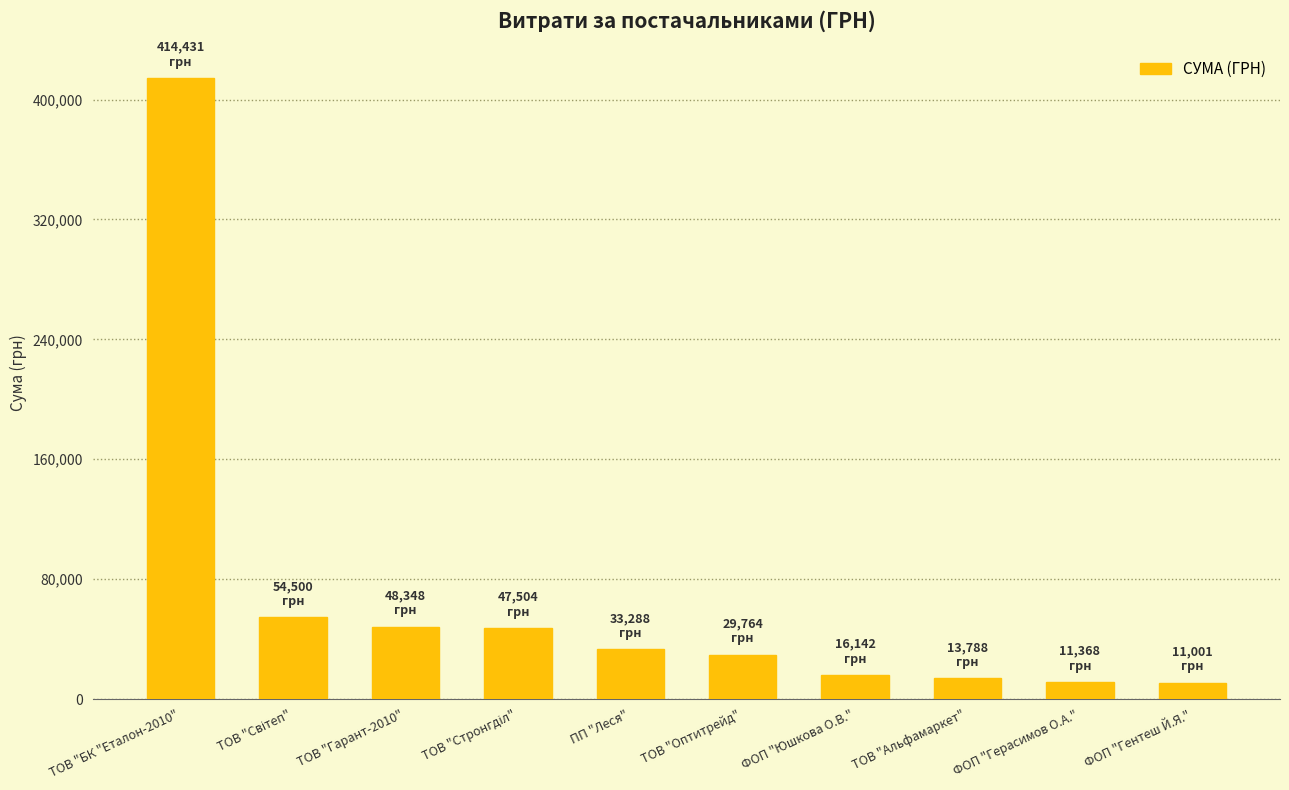

Does the chart contain any negative values?

No